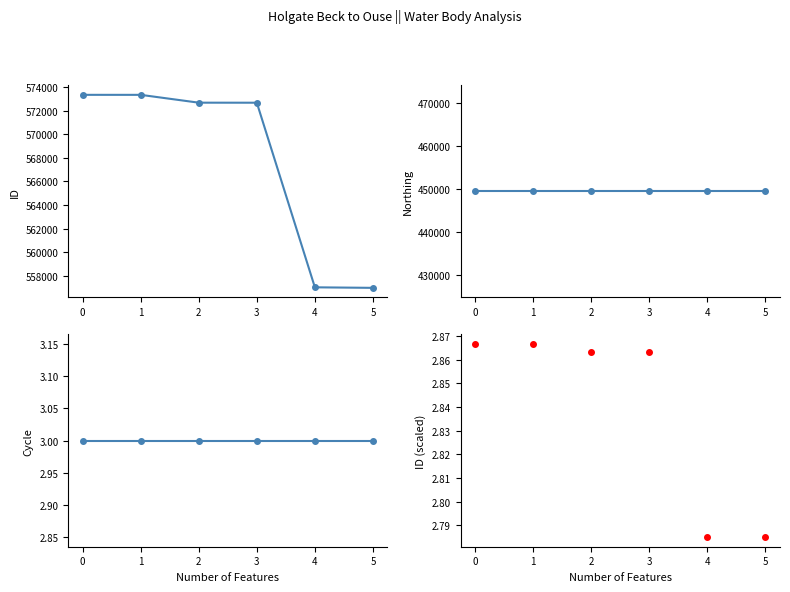

Between 1 and 2, which series saw the biggest shift?

ID